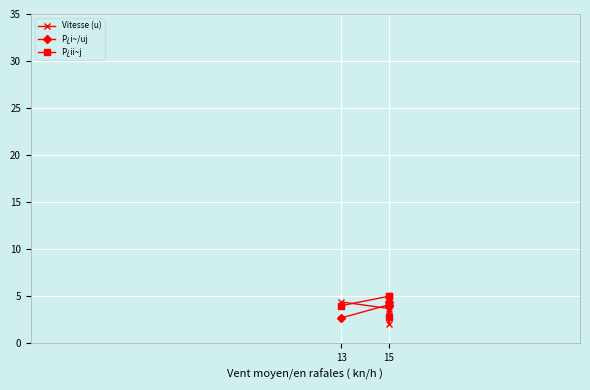

Count the P¿ii~j values in the range 4 to 5.

3